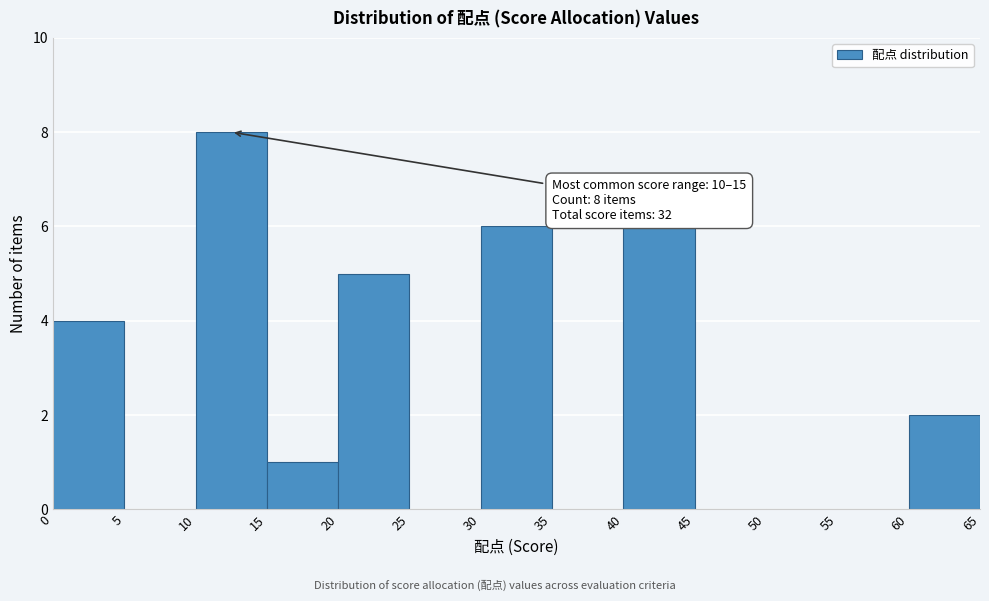

Which range on the x-axis has the tallest bar?

10 to 15